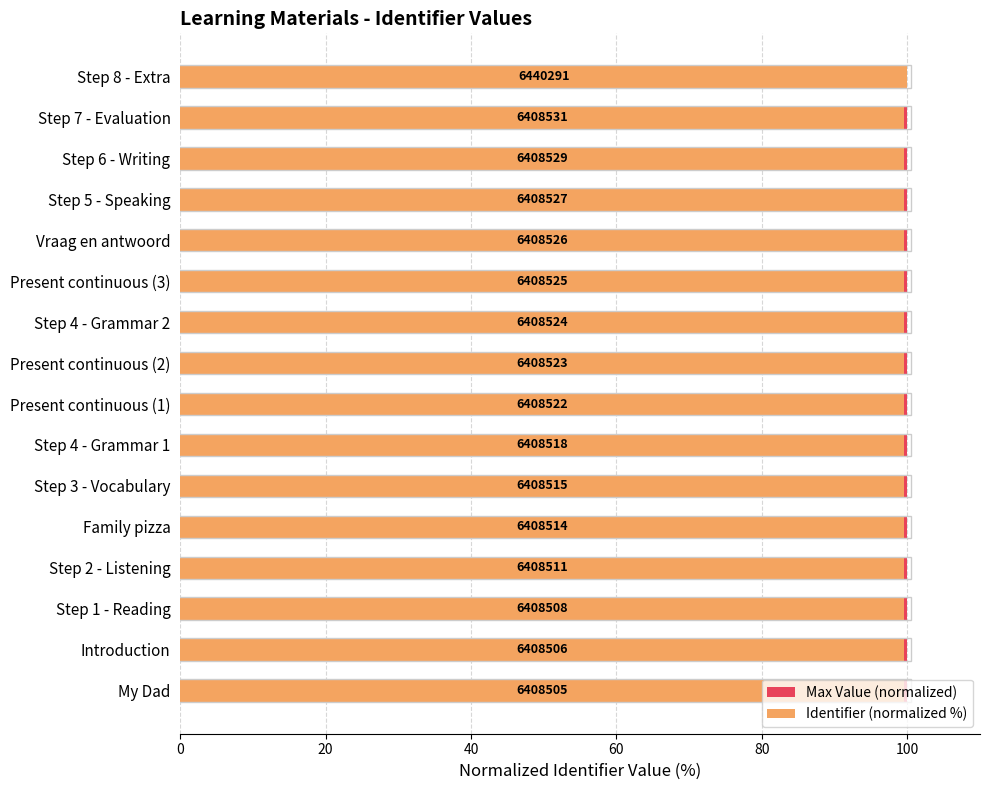

What is the difference between the highest and lowest values at 0?

99.0